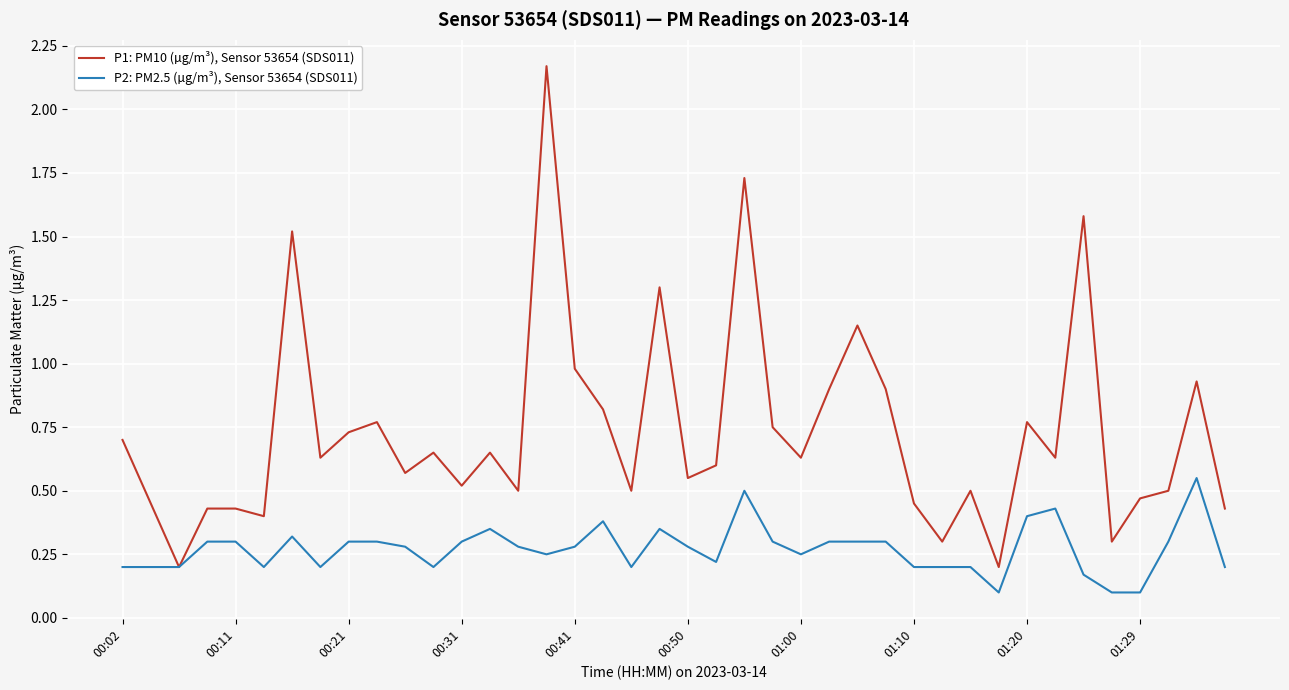

Which series has the largest total across all categories?

P1: PM10 (µg/m³), Sensor 53654 (SDS011)